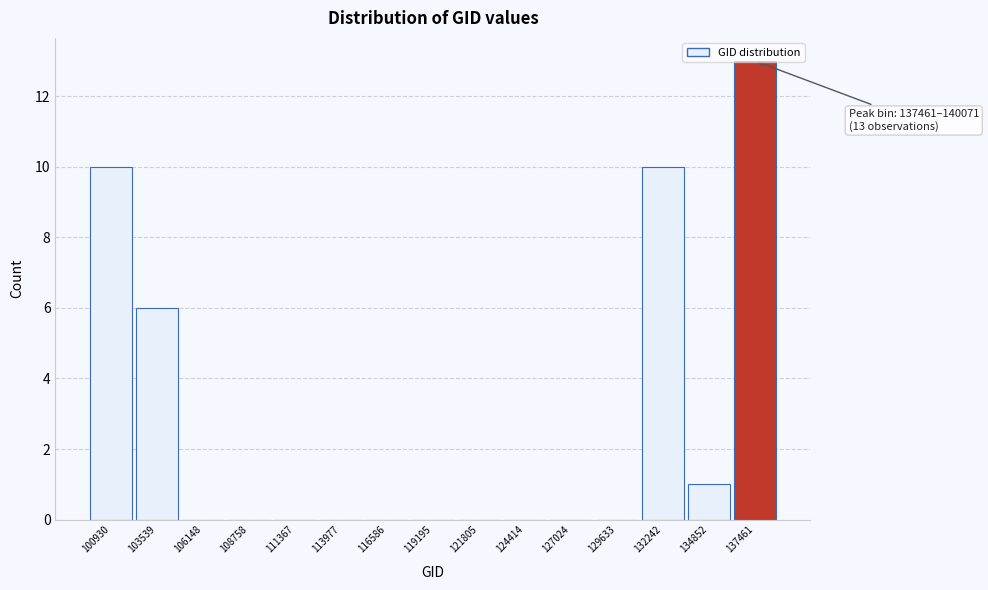

What is the sum of all values?

40